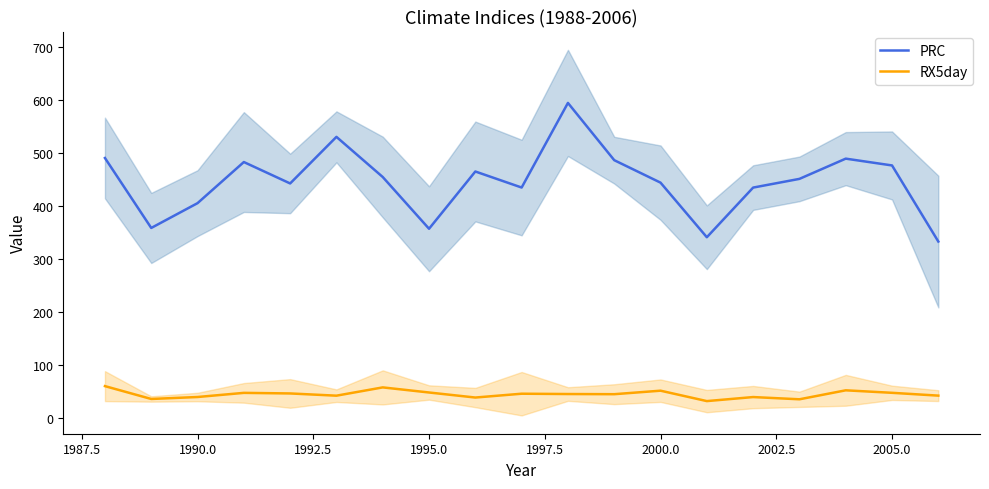

How many values in the RX5day series are below 45?

8